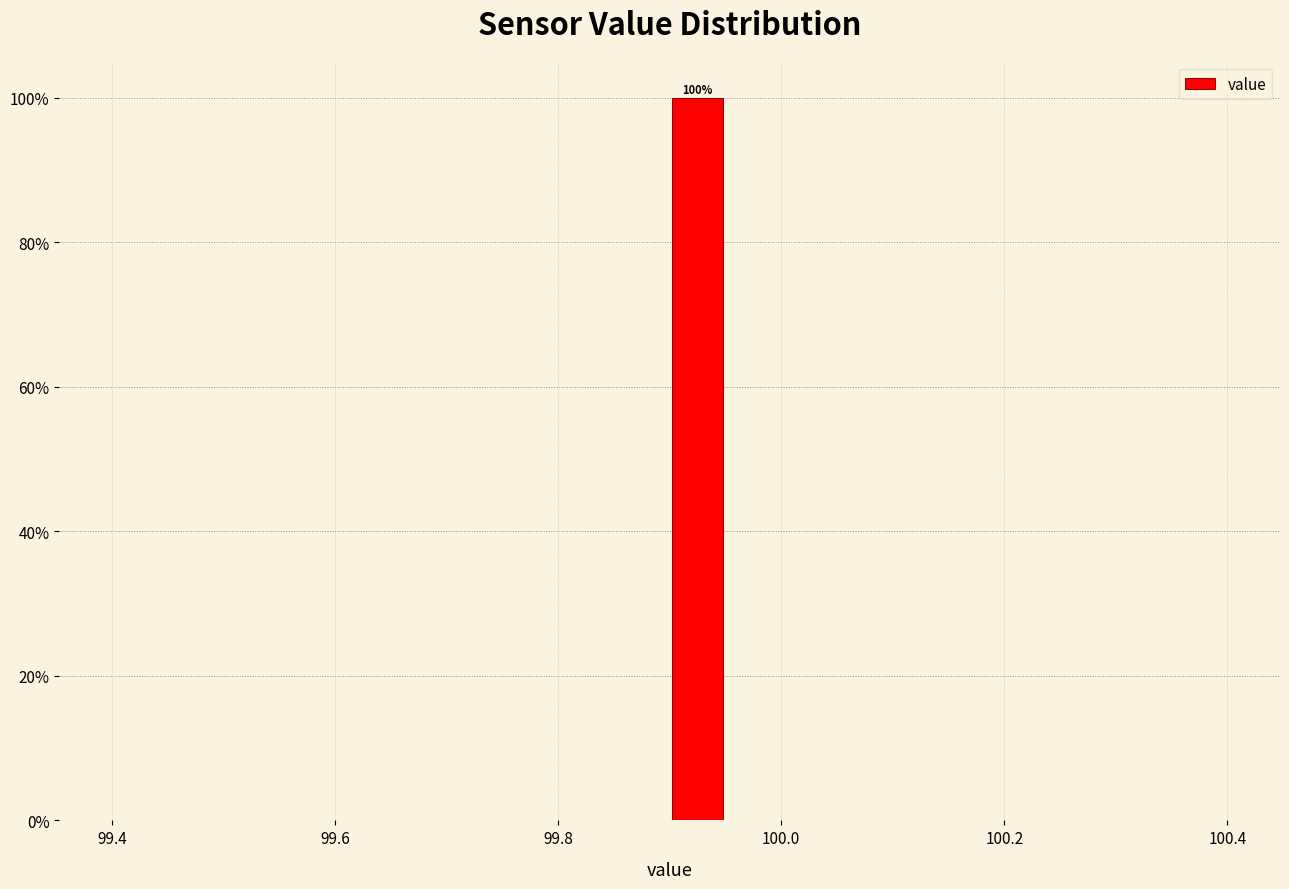

Read against the x-axis, roughly where is the centre of the tallest bar?

99.92